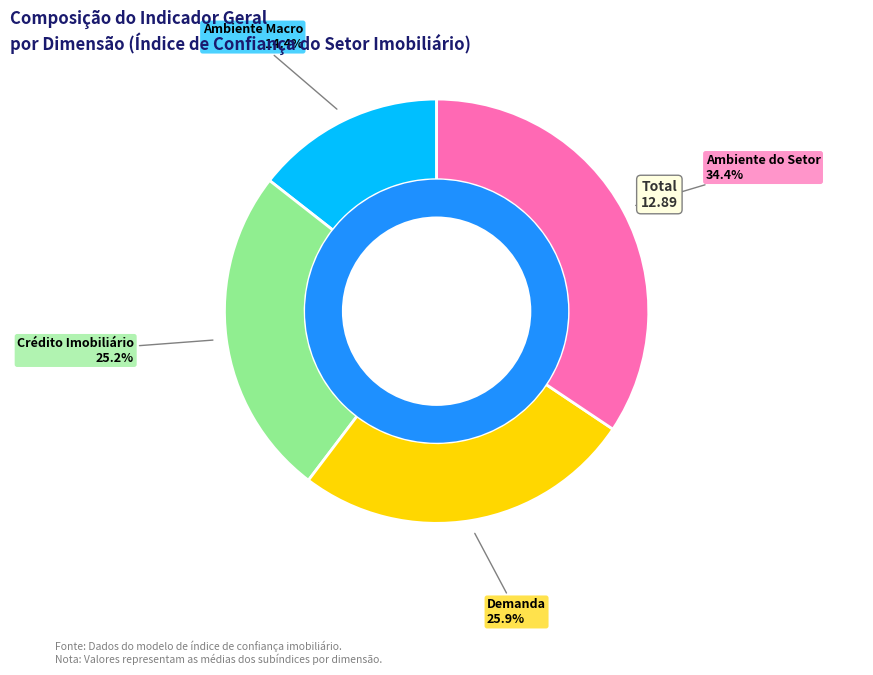

True or false: Crédito Imobiliário accounts for 32% of the total.

False